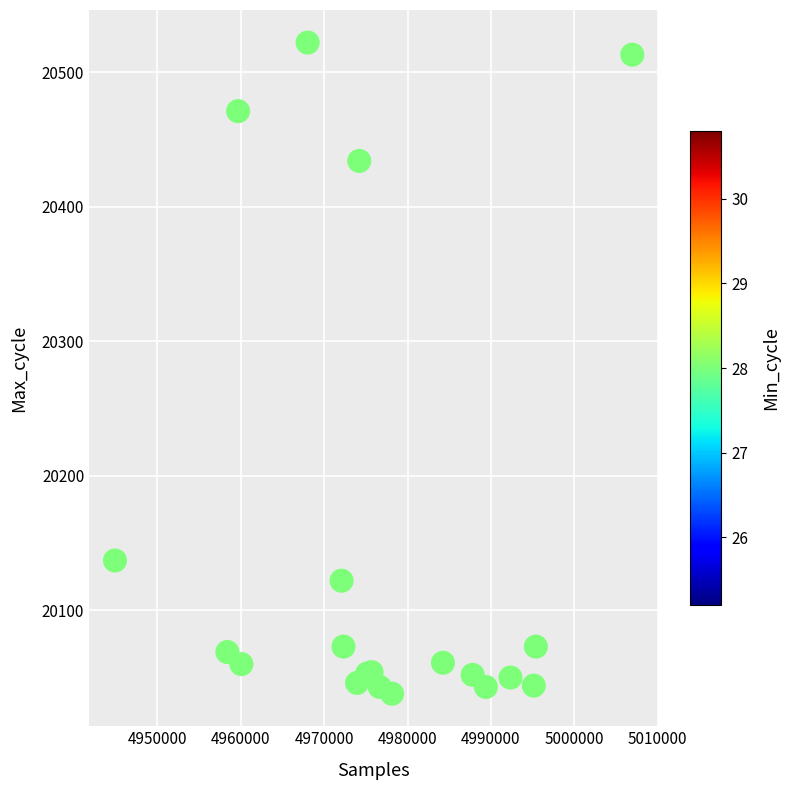

What Y value in the scatter plot is closest to 20280?

20137